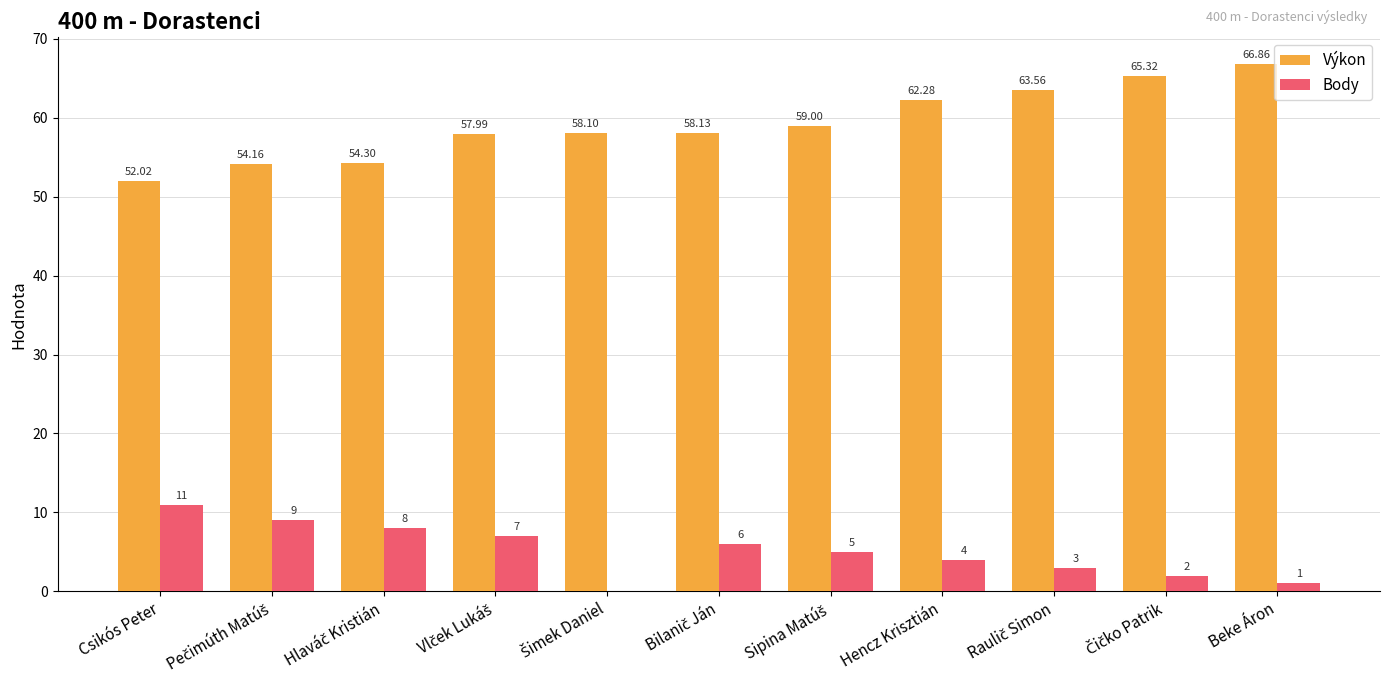

What is the sum of all Výkon values?

651.7